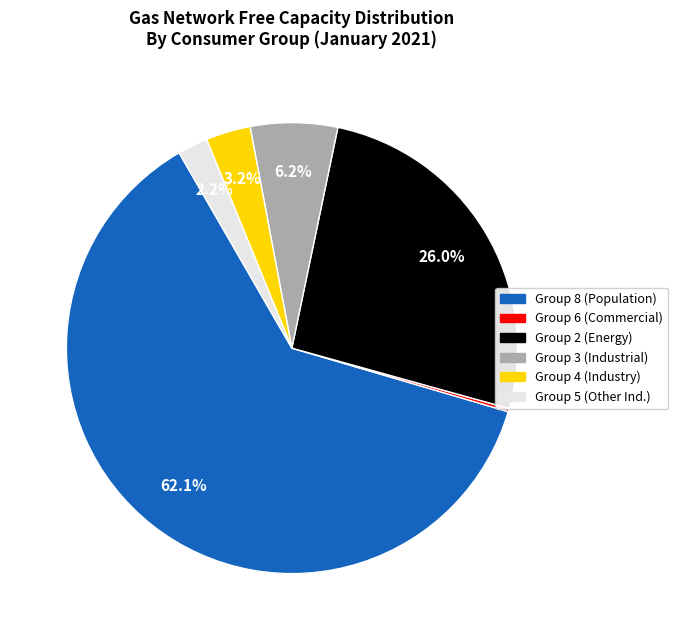

Is there any slice that represents more than half of the pie?

Yes